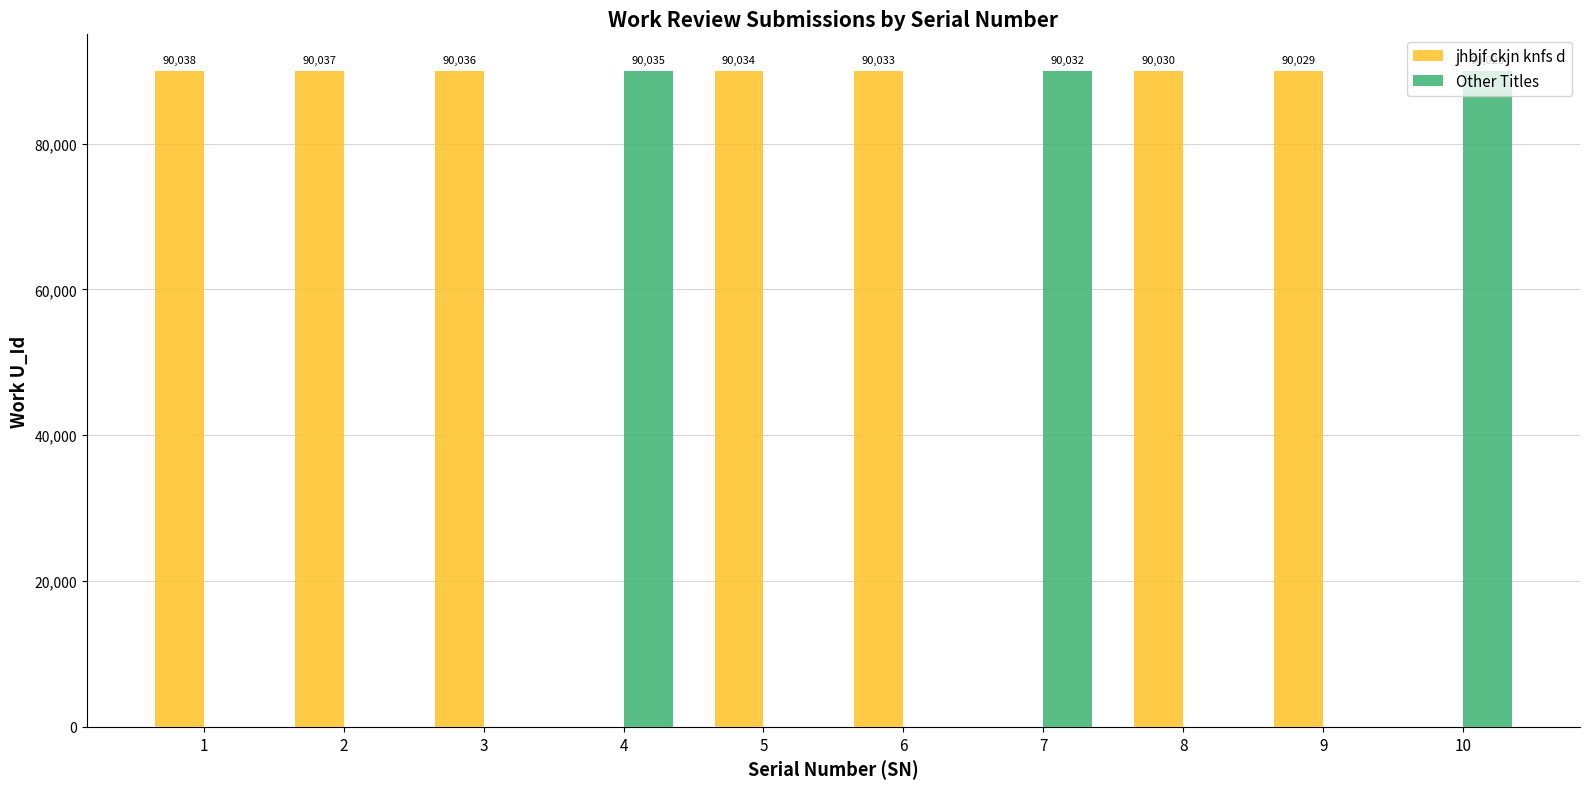

How many groups of bars are there?

10